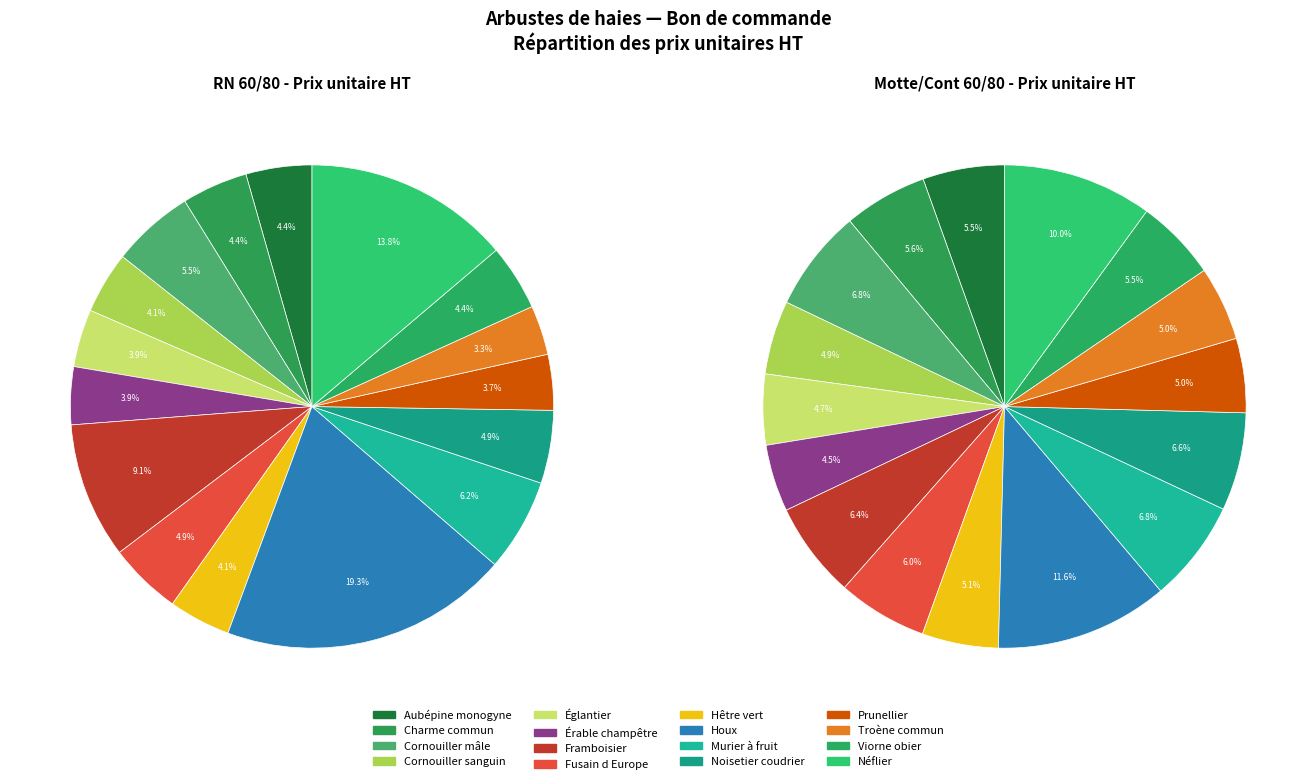

What percentage is the Érable champêtre slice, to the nearest percent?

4%